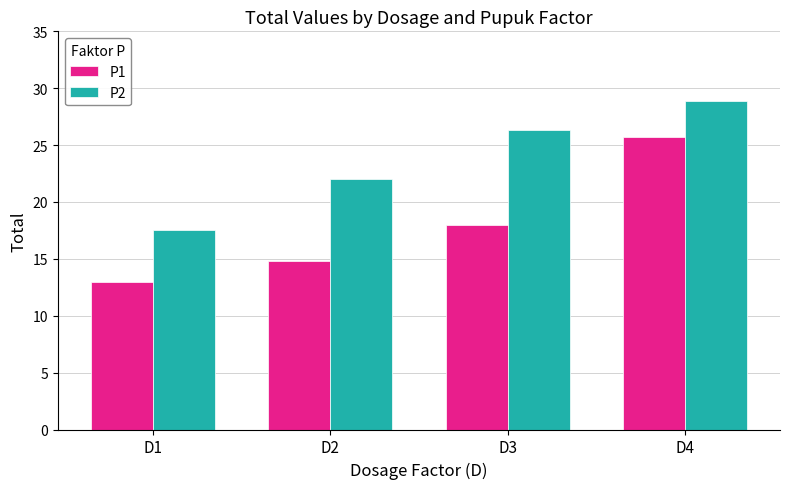

How many bars are there in total?

8